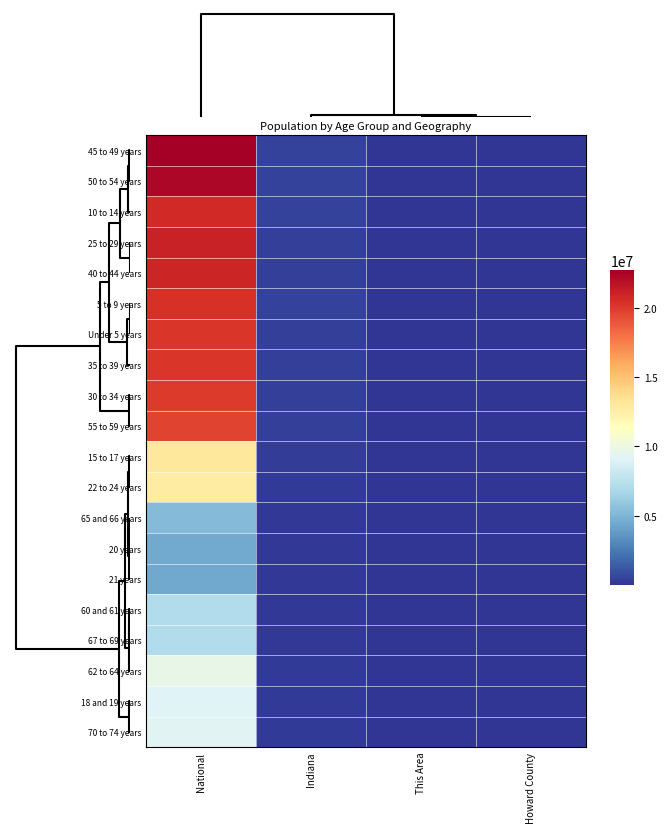

At how many categories does at least one series exceed 3161010?

1